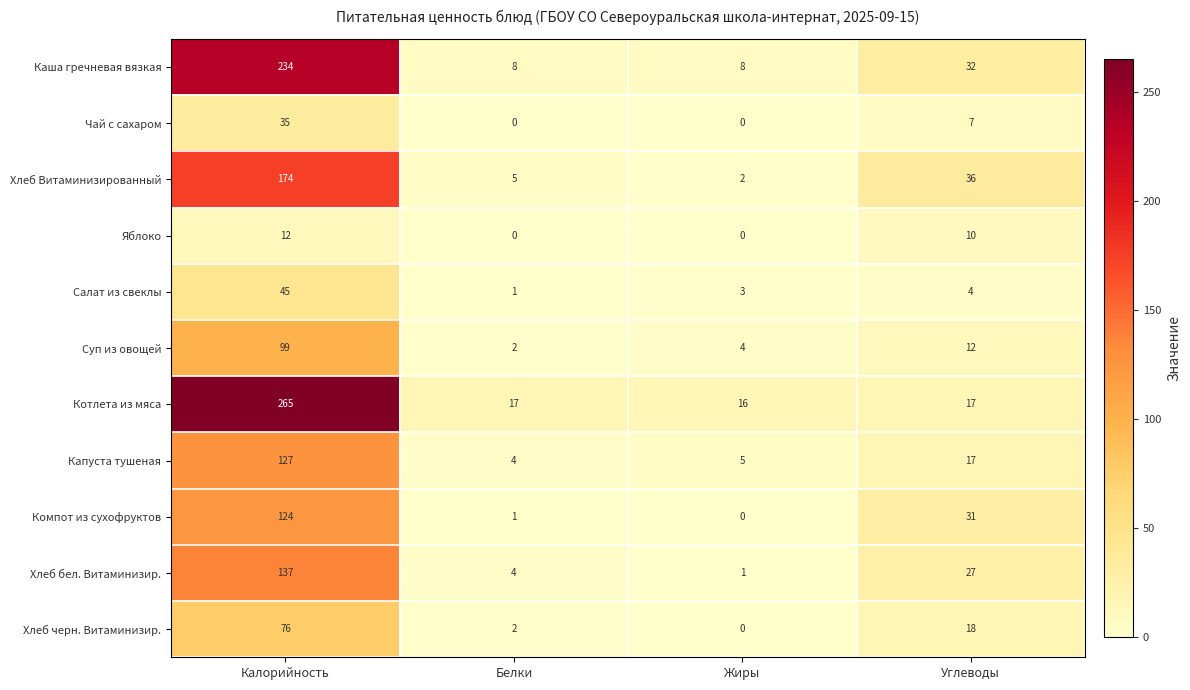

The Котлета из мяса series shows 26 at Жиры. True or false?

False